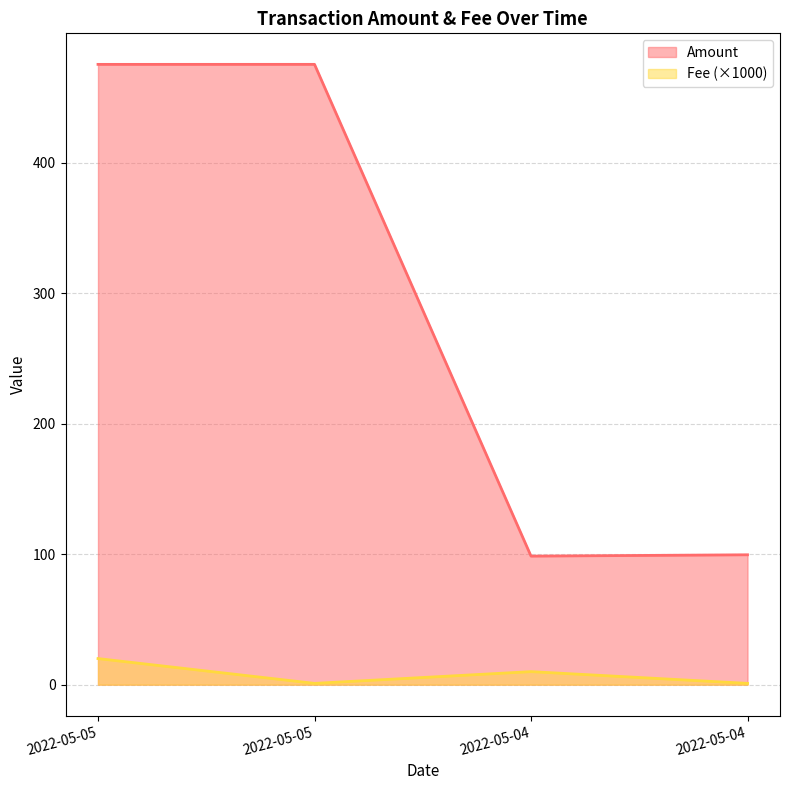

True or false: Amount has a value of 175.9 at 2022-05-05.

False